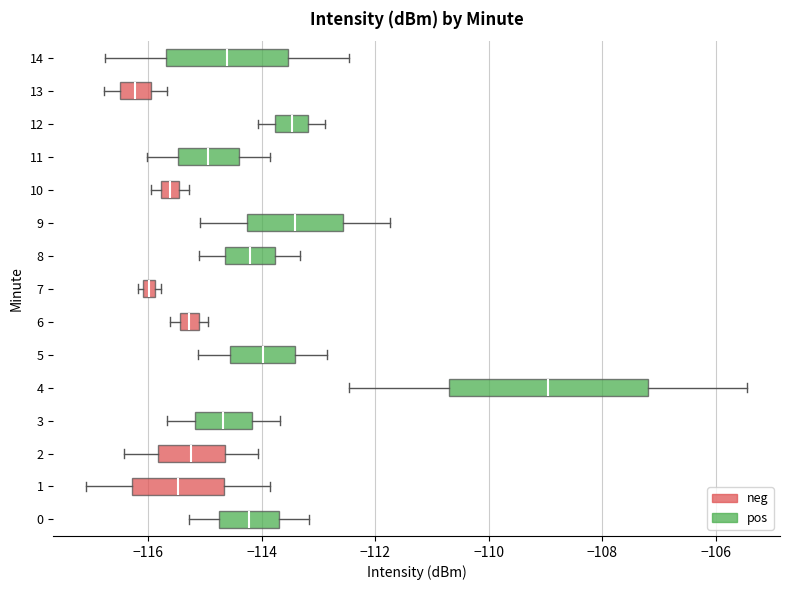

Where is the left edge of the box at y = 1 on the x-axis? The values are not printed on the chart, so give them approximately, as read against the axis.

-116.2